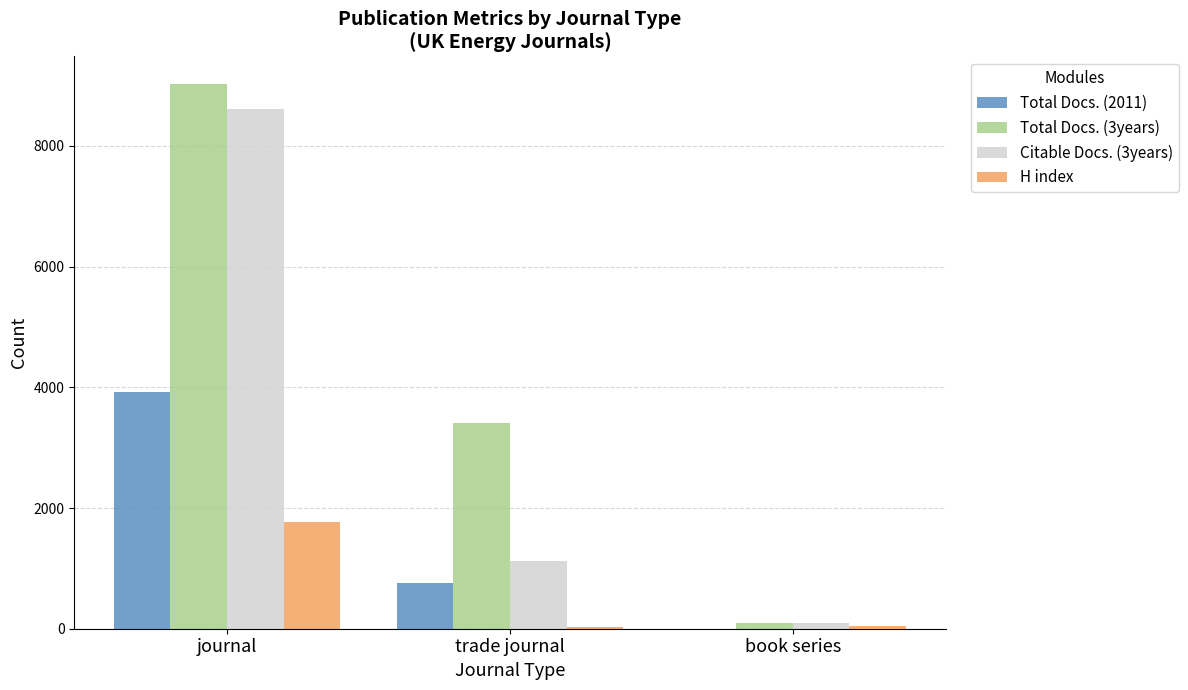

What is the maximum value shown in the chart?

9030